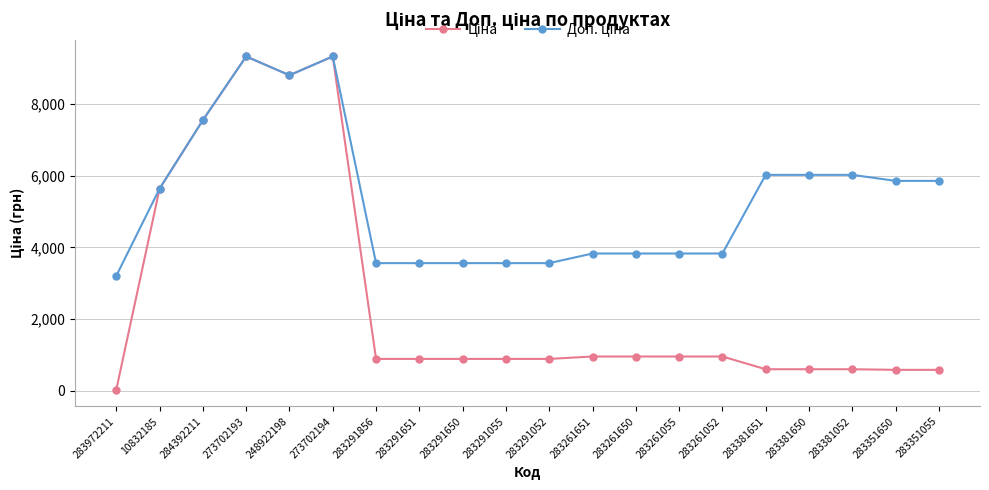

What is the difference between the highest and lowest values at 283291055?

2669.8